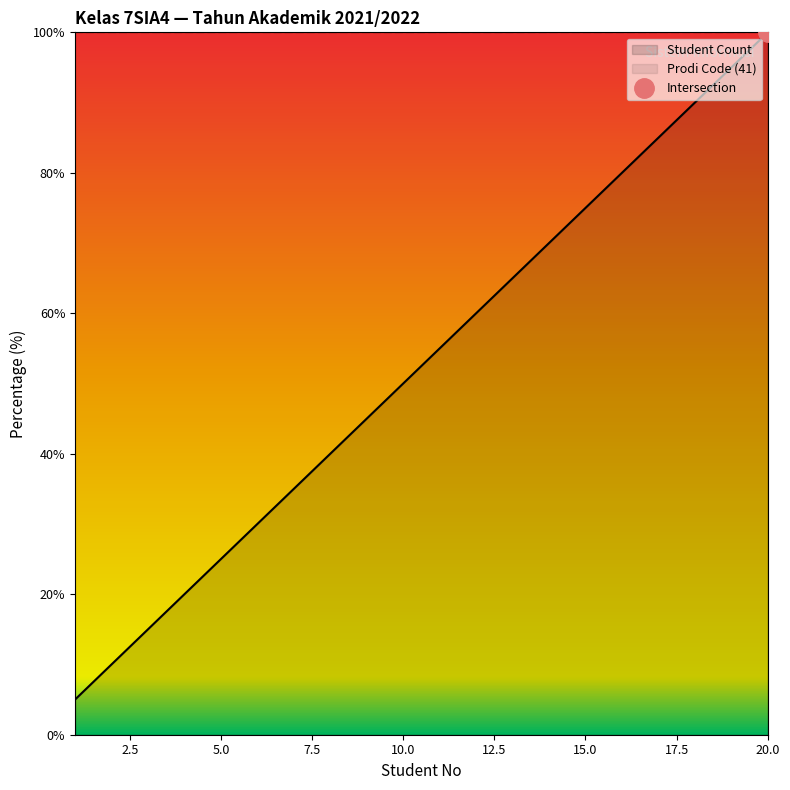

What is the value of the 6th point from the left?

30.0